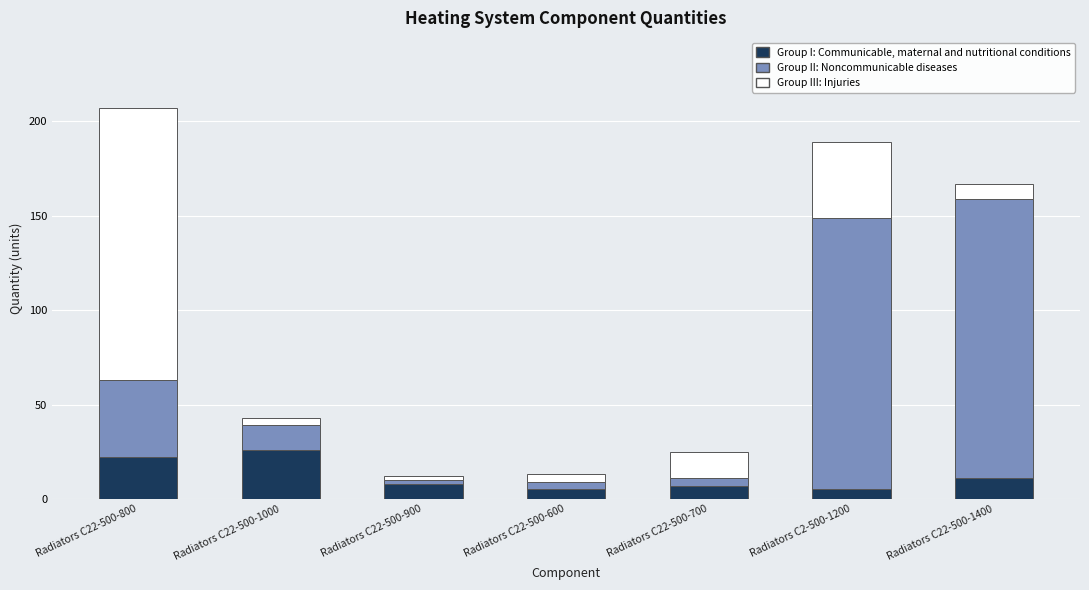

What is the lowest value of the Group I: Communicable, maternal and nutritional conditions series?

5